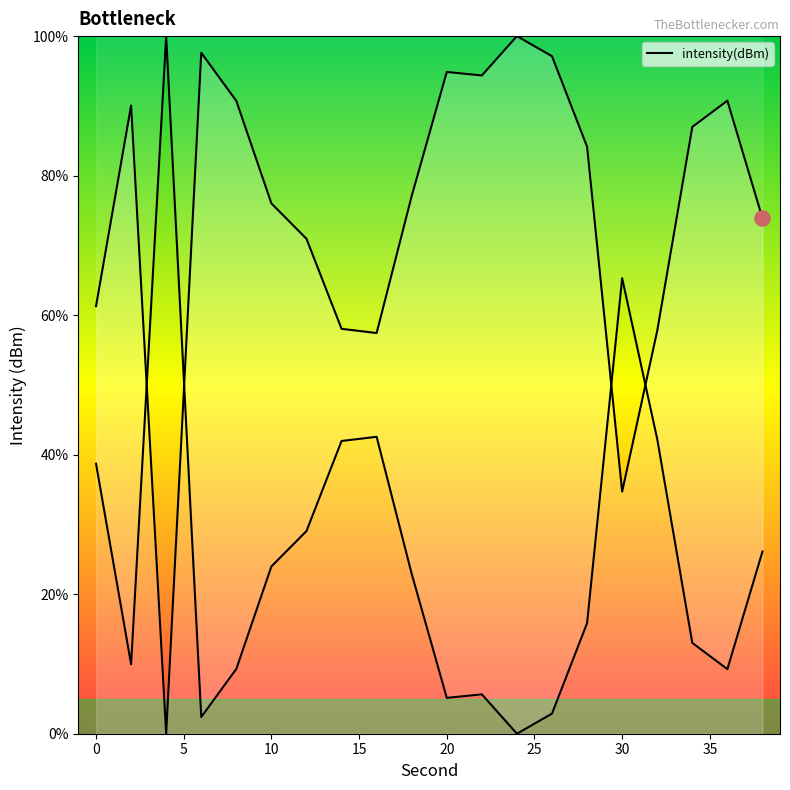

Between 26 and 14, which is larger?

26